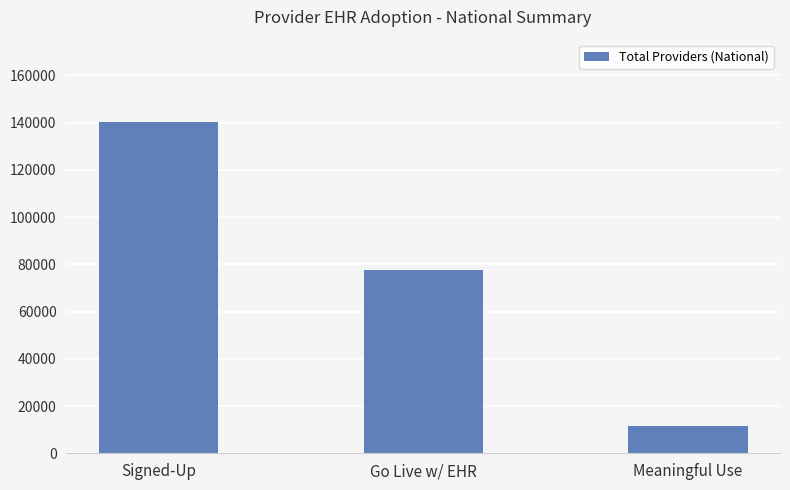

Which label corresponds to the largest value in the chart?

Signed-Up